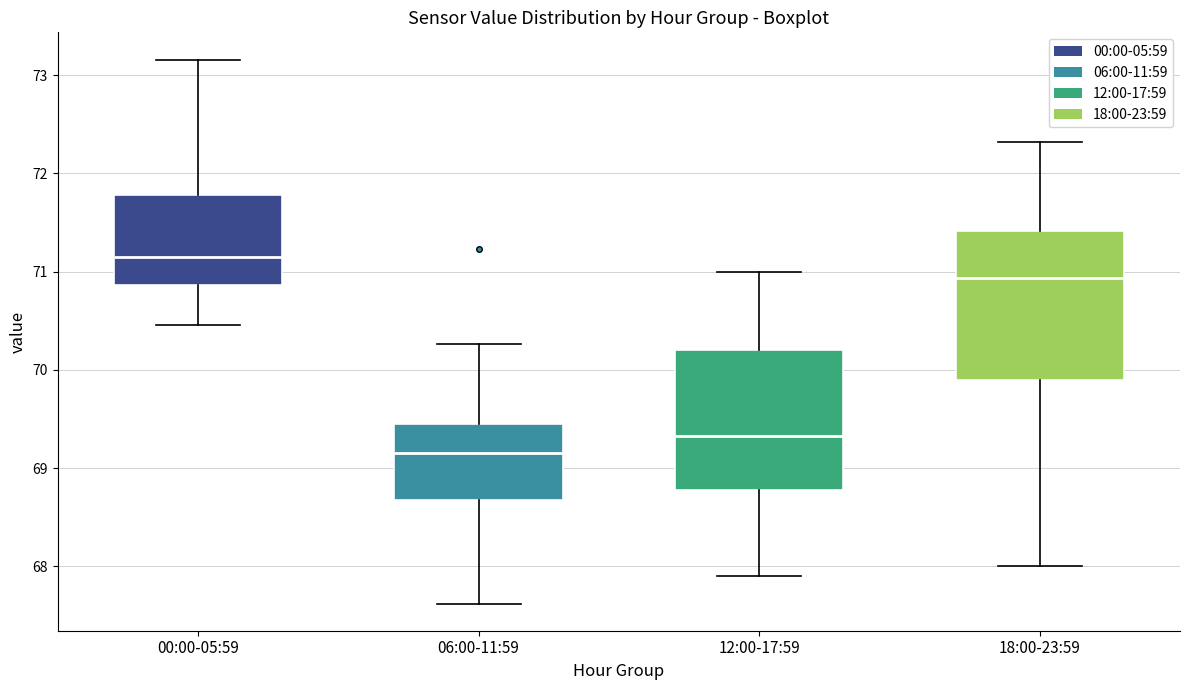

Reading left to right, read every box against the y-axis: the position of its median line, the range the box covers, and the ends of its whiskers. The values are not printed on the chart, so give them approximately, as read against the axis.

00:00-05:59: median 71.1, box 70.9 to 71.8, whiskers 70.5 to 73.2
06:00-11:59: median 69.2, box 68.7 to 69.5, whiskers 67.6 to 70.3
12:00-17:59: median 69.3, box 68.8 to 70.2, whiskers 67.9 to 71.0
18:00-23:59: median 70.9, box 69.9 to 71.4, whiskers 68.0 to 72.3